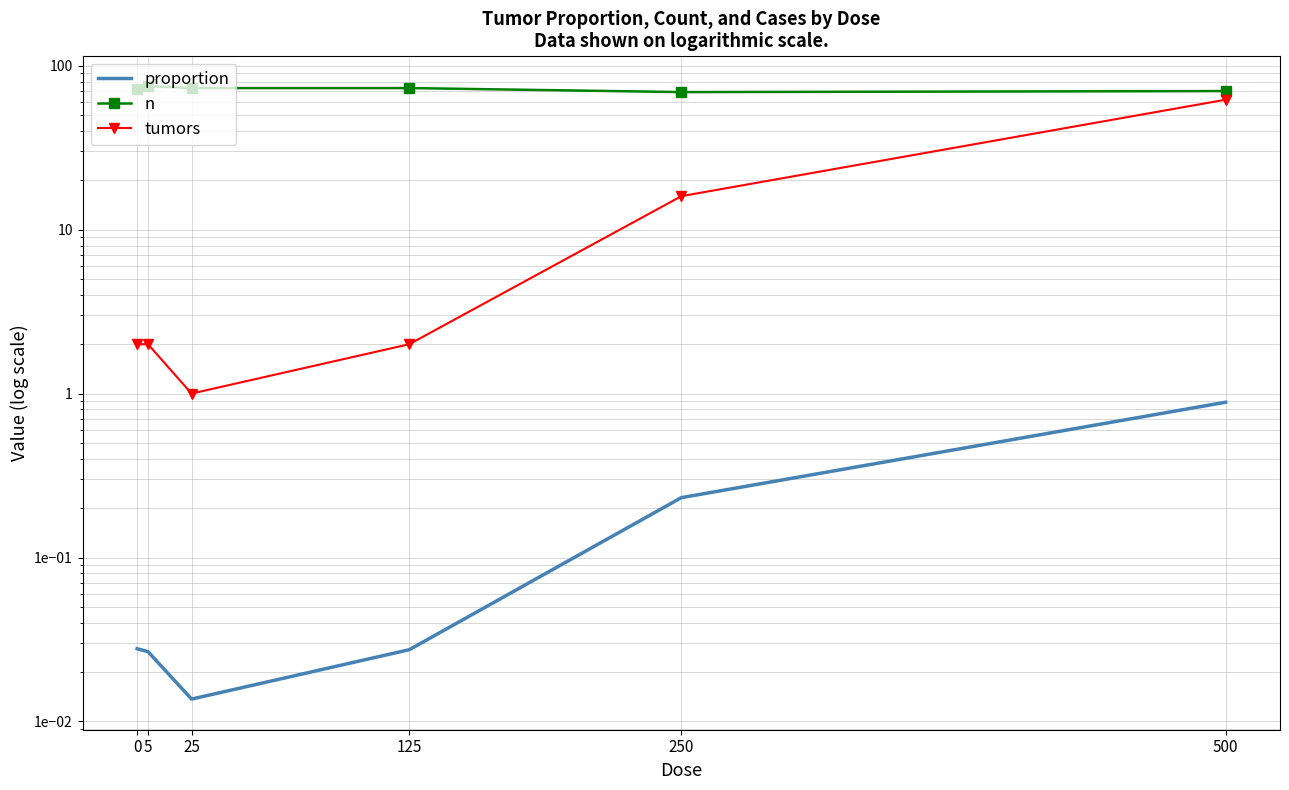

Reading left to right, list all the values displayed in this chart.

proportion: 0=0.0	5=0.0	25=0.0	125=0.0	250=0.2	500=0.9
n: 0=72.0	5=75.0	25=73.0	125=73.0	250=69.0	500=70.0
tumors: 0=2.0	5=2.0	25=1.0	125=2.0	250=16.0	500=62.0